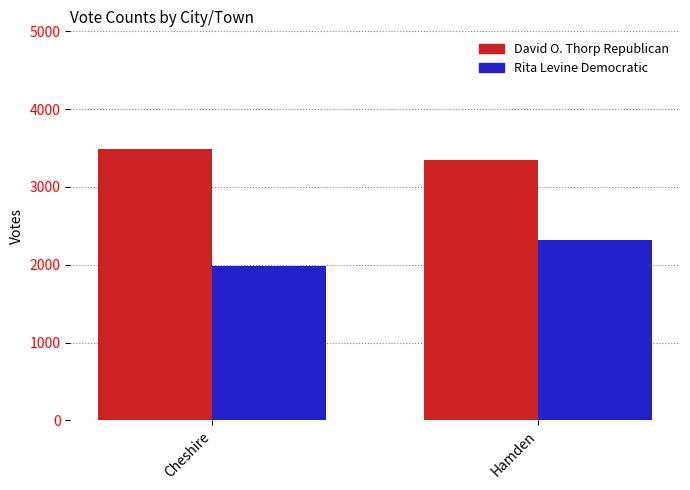

How many categories are shown in the chart?

2